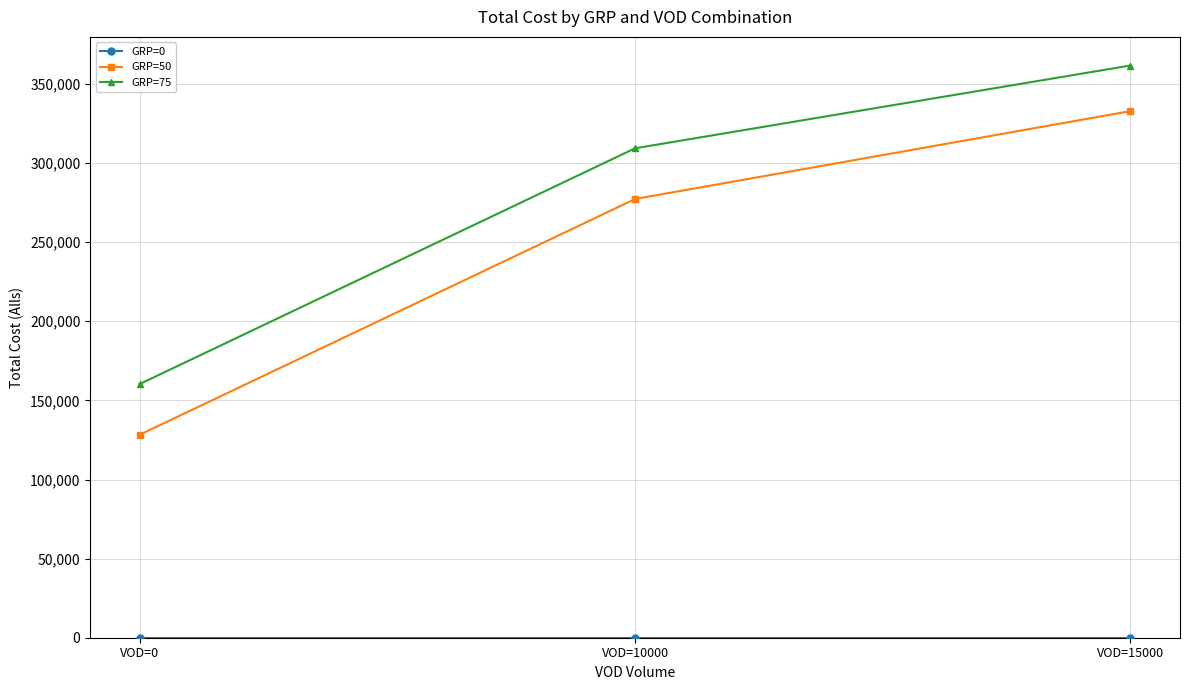

The value of GRP=50 at VOD=15000 is 529622.2. True or false?

False